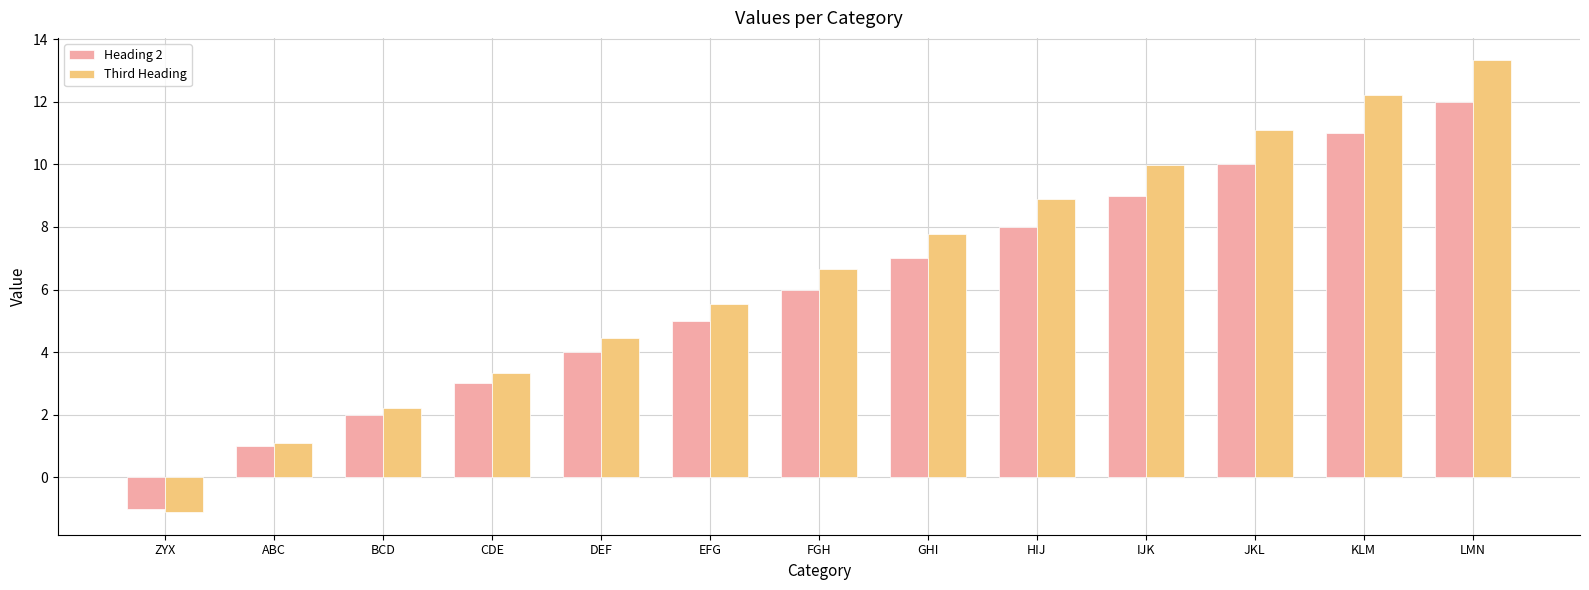

Count the number of data series in this chart.

2